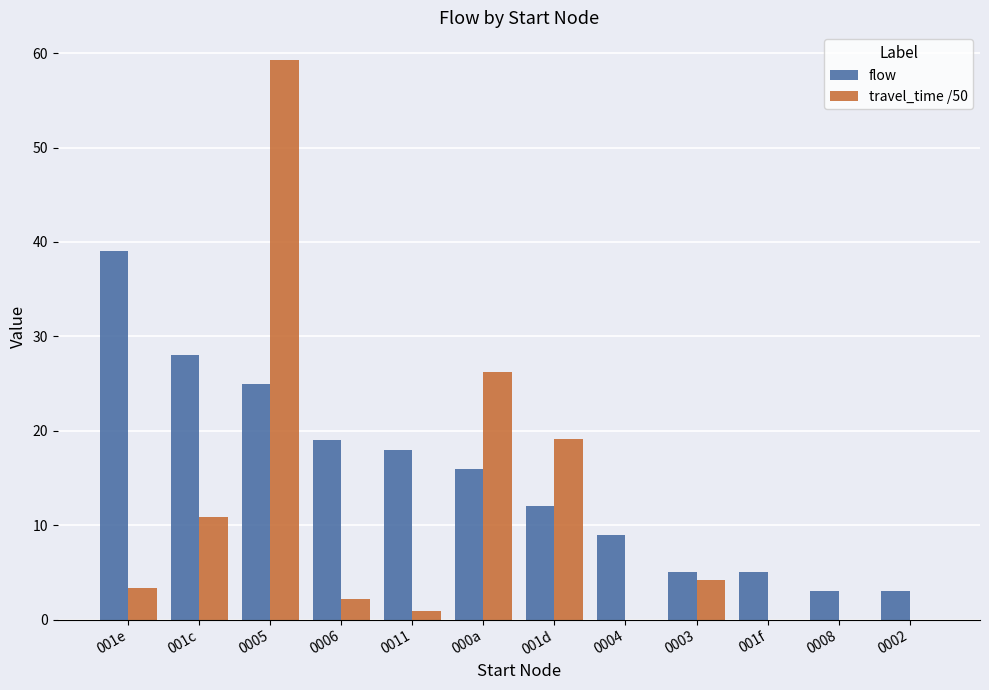

Which series changed the most between 001c and 0002?

flow